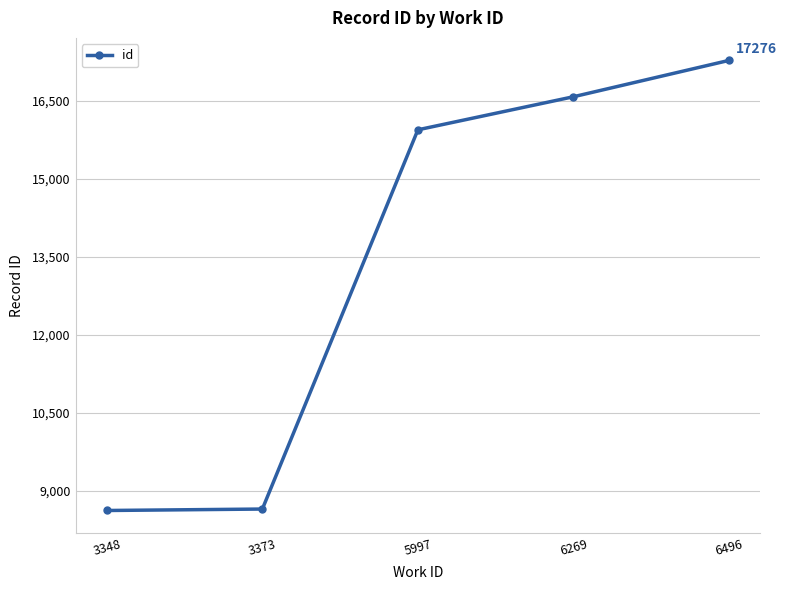

What is the sum of the values at 3373 and 5997?

24590.3